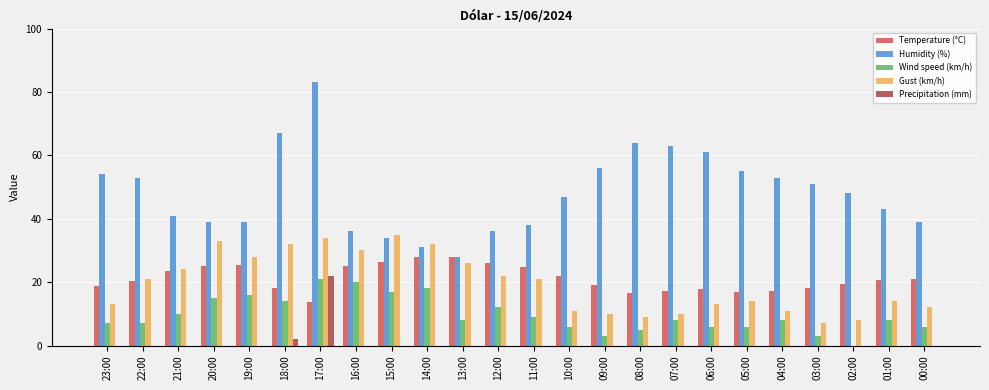

Which category has the highest value in the Precipitation (mm) series?

17:00